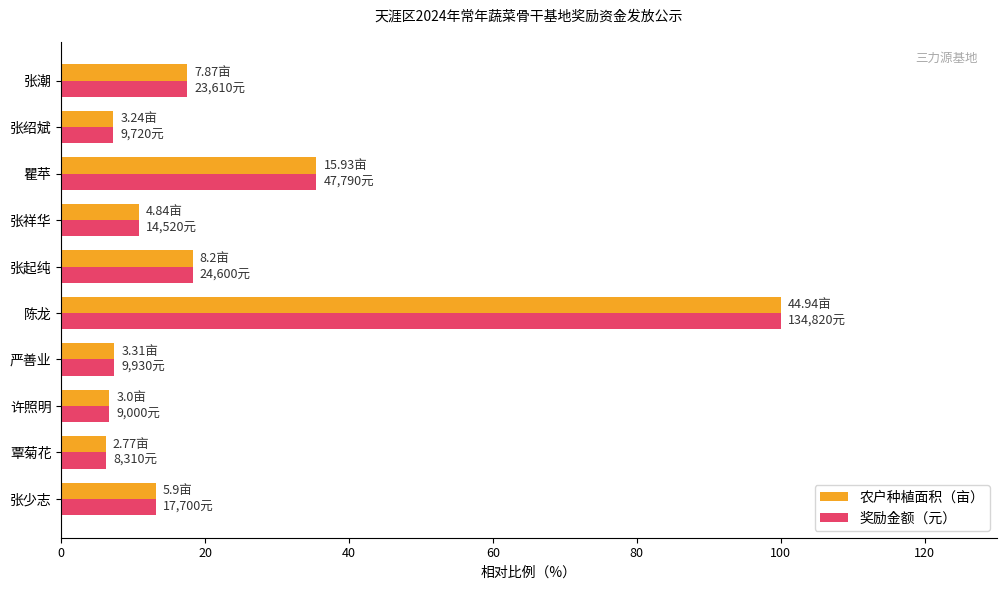

Where is 农户种植面积（亩） nearest to the value 53?

瞿苹